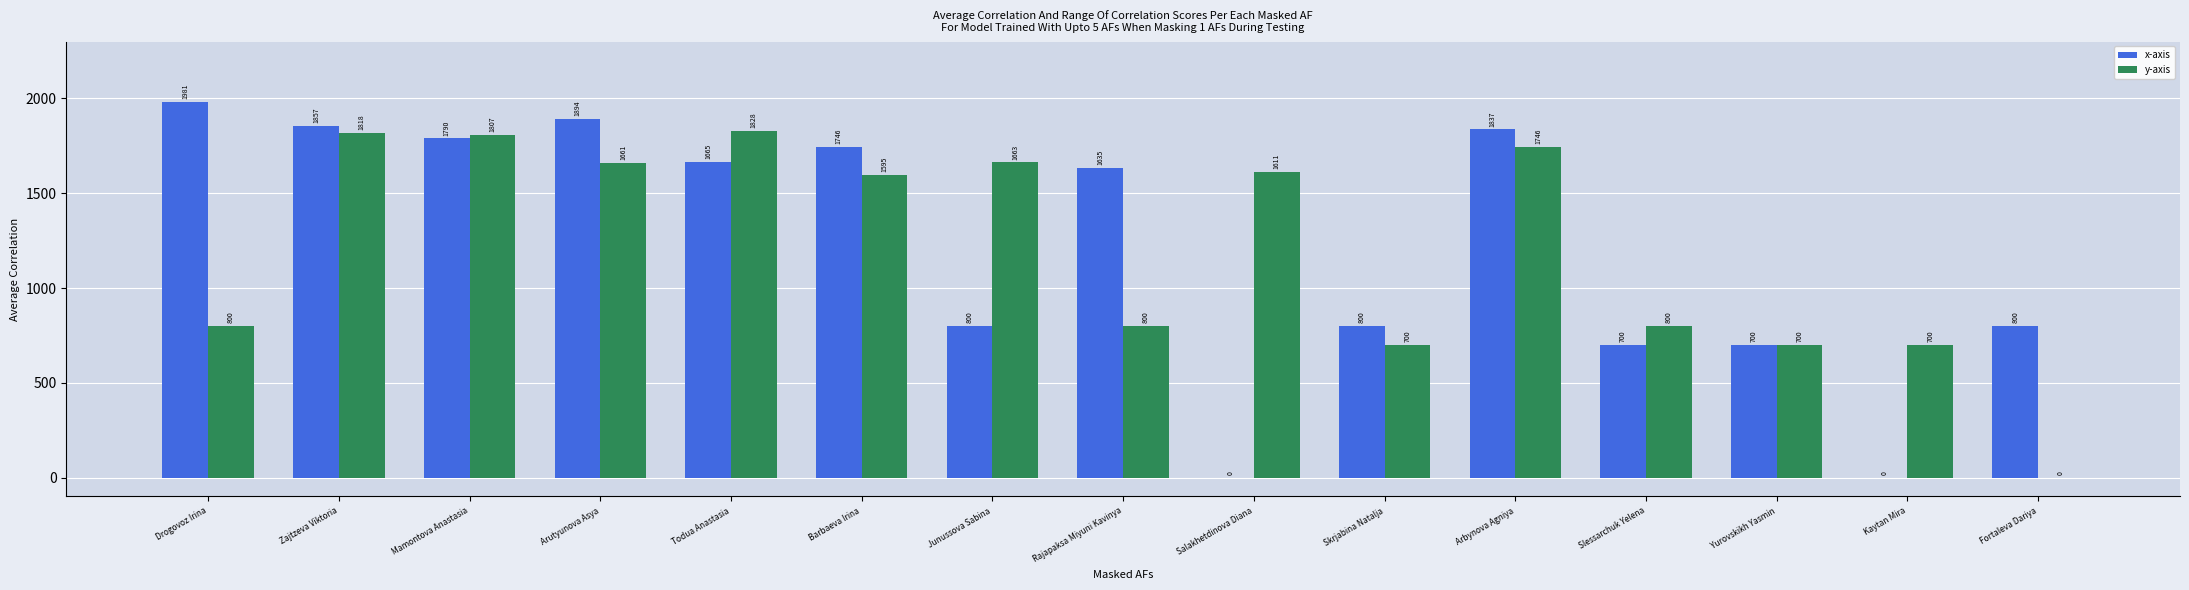

What is the sum of all y-axis values?

18229